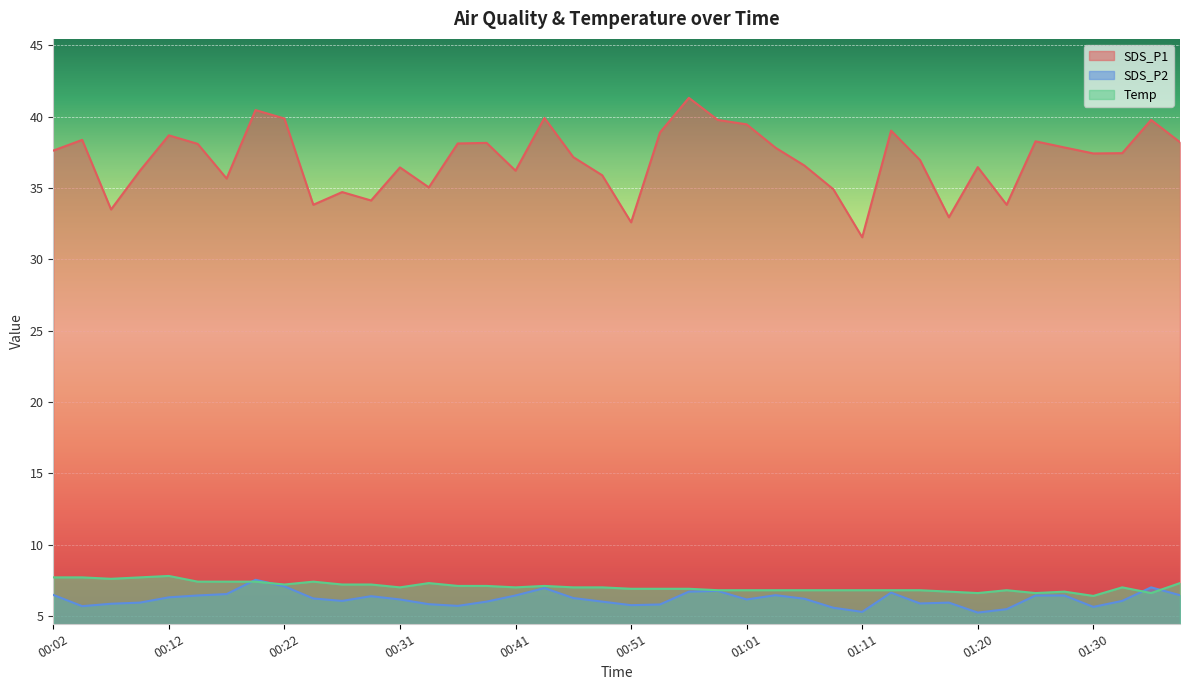

How many values in the SDS_P2 series are below 6?

14